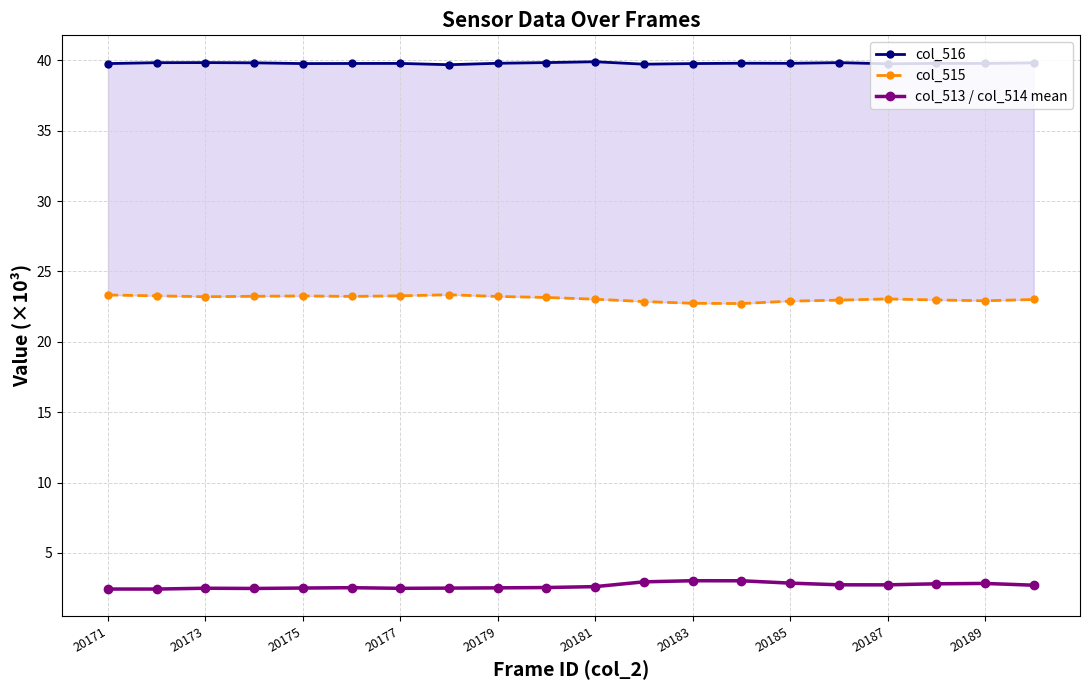

True or false: col_513 / col_514 mean has a value of 2.5 at 20177.

True